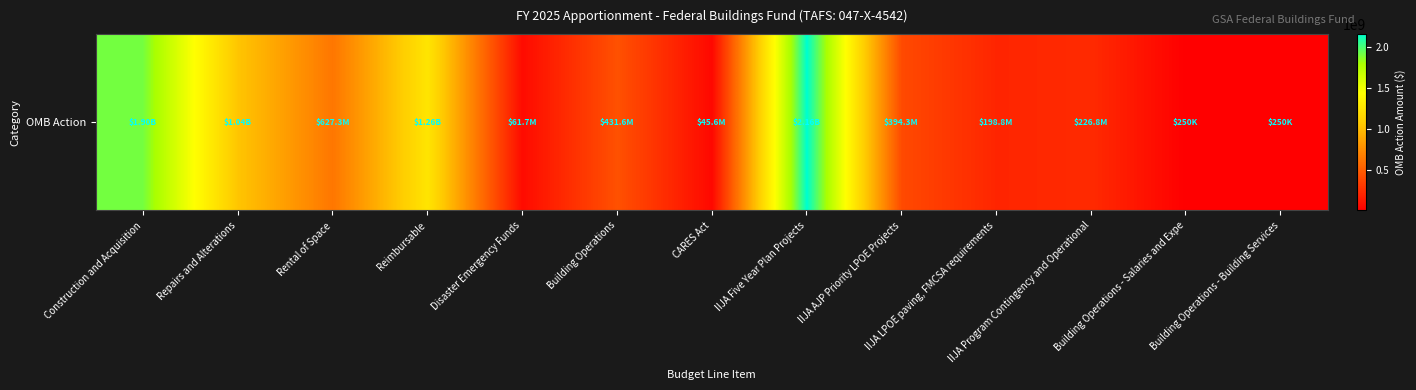

How many data points does each series have?

13